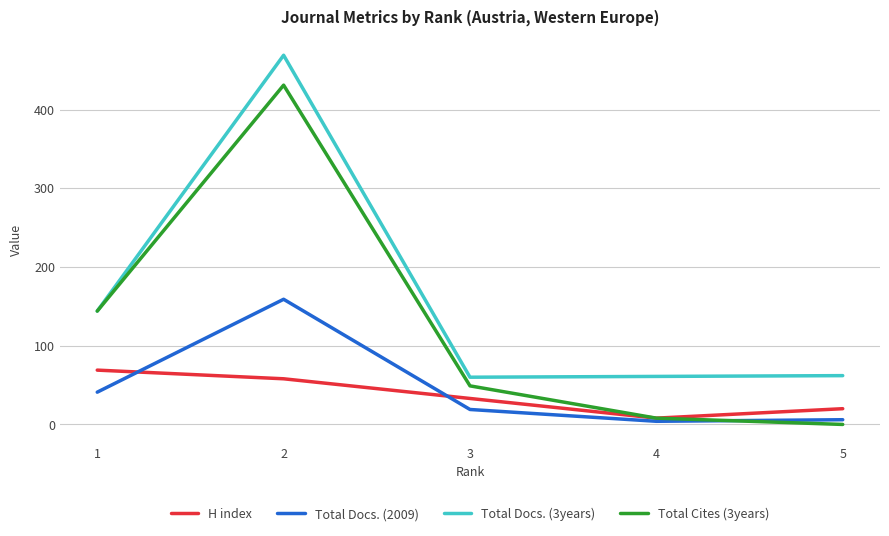

True or false: Total Docs. (2009) and Total Docs. (3years) cross at least once.

False